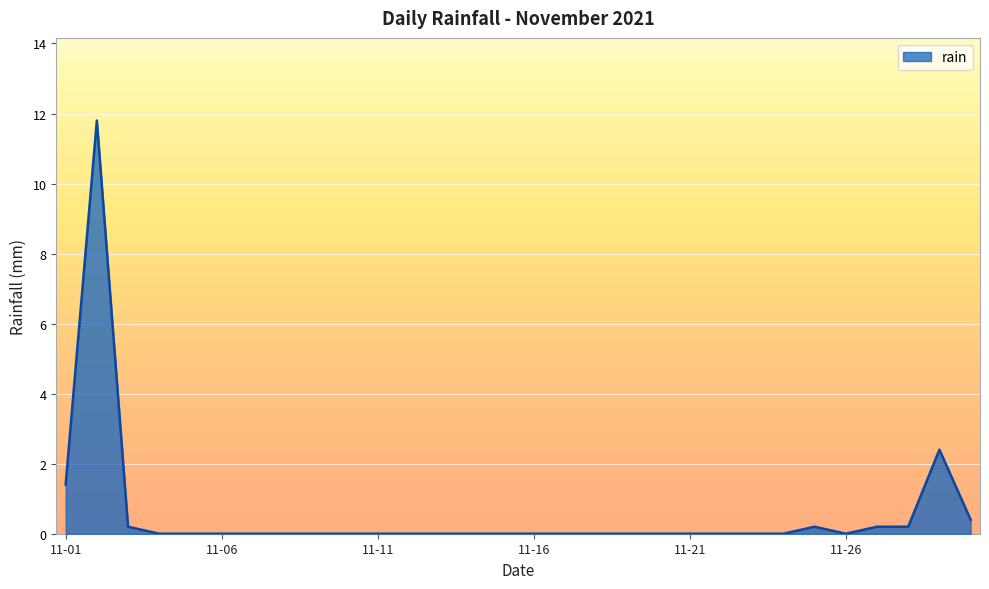

What is the difference between the maximum and minimum values?

11.8